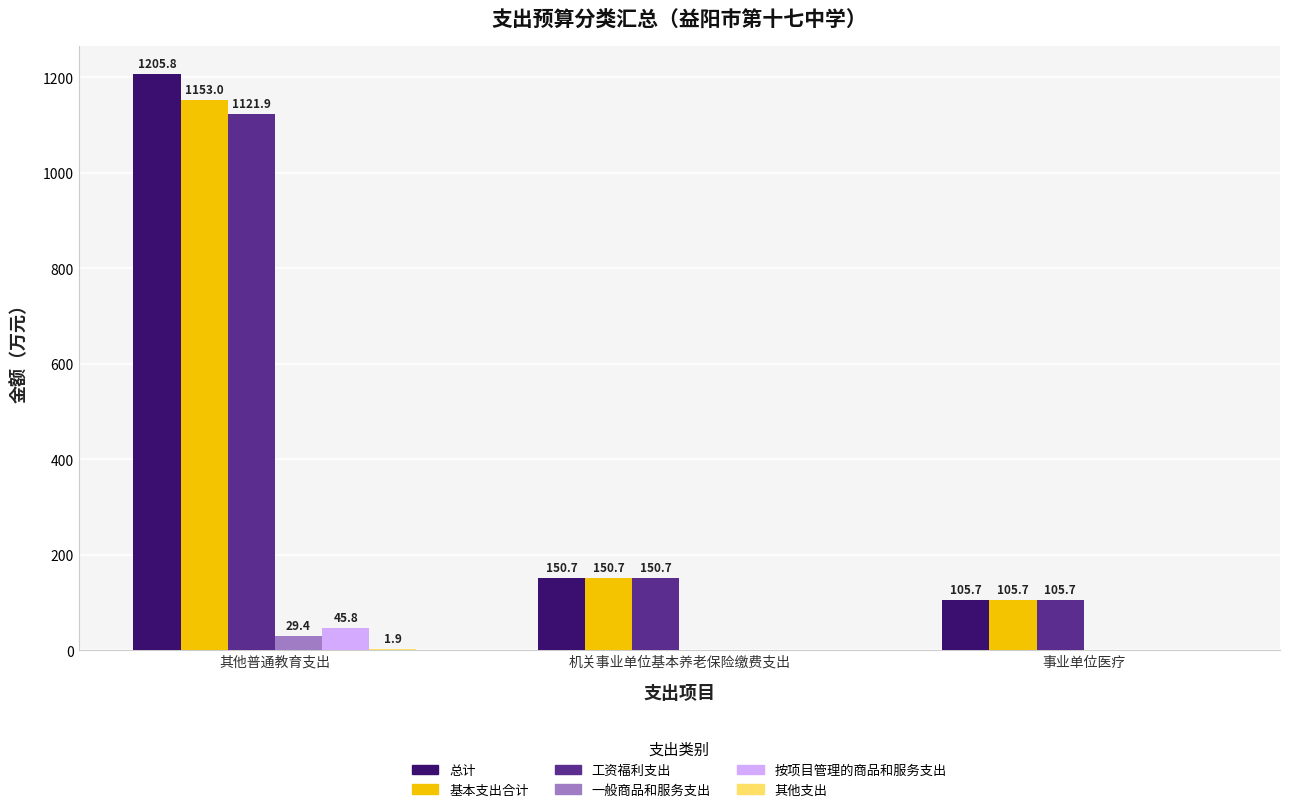

Read the 基本支出合计 value at 事业单位医疗.

105.7